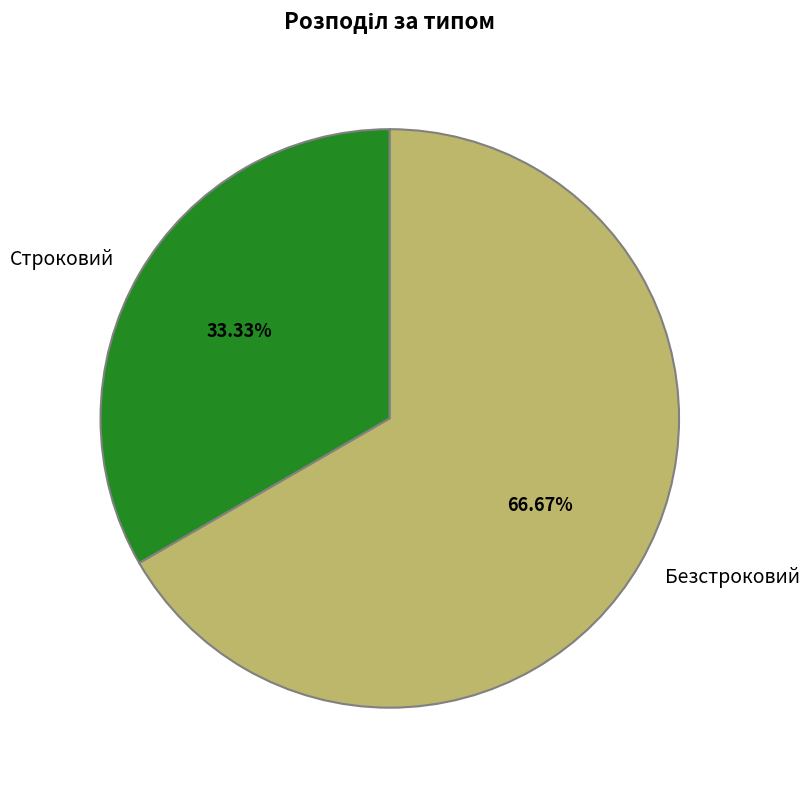

True or false: Безстроковий accounts for 67% of the total.

True